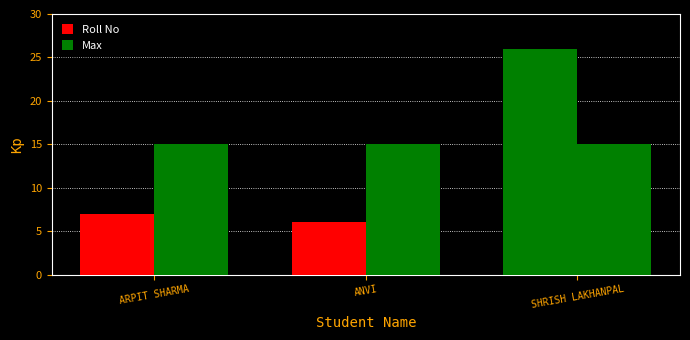

Does the chart contain stacked bars?

No